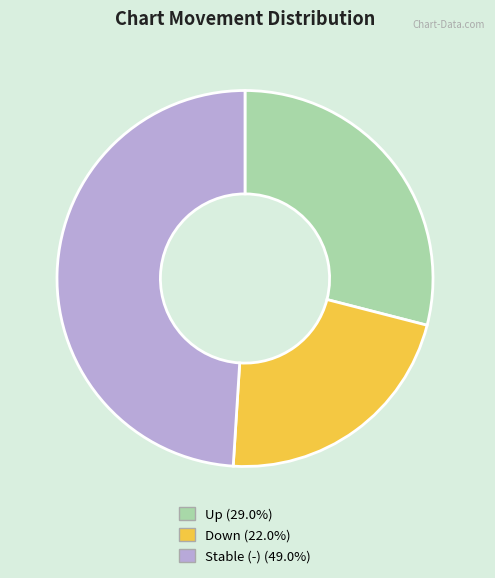

Does any single category account for the majority?

No